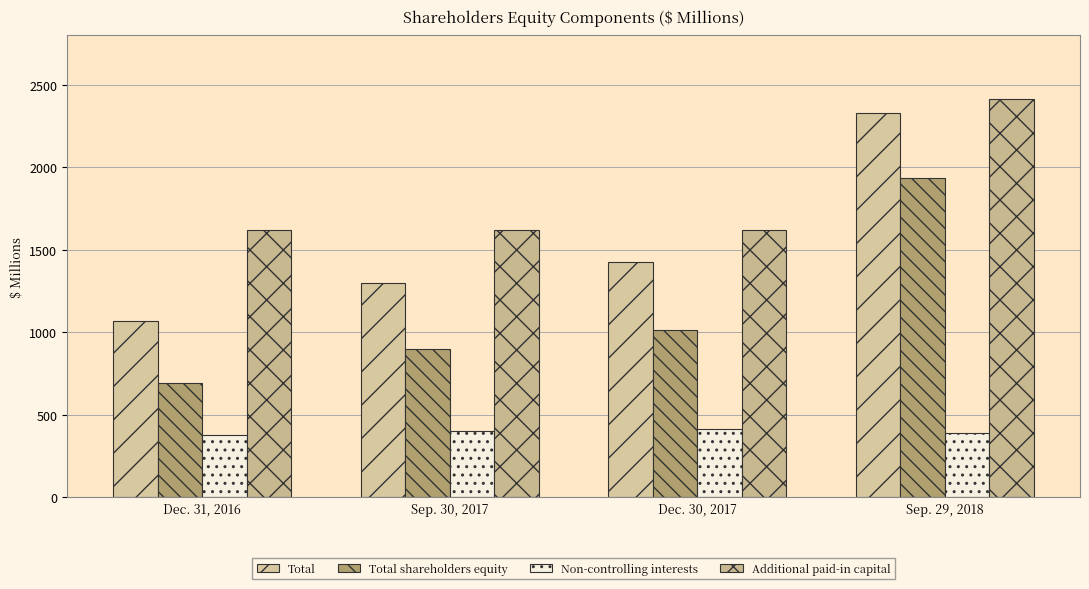

What are all the series names shown in the legend?

Total, Total shareholders equity, Non-controlling interests, Additional paid-in capital